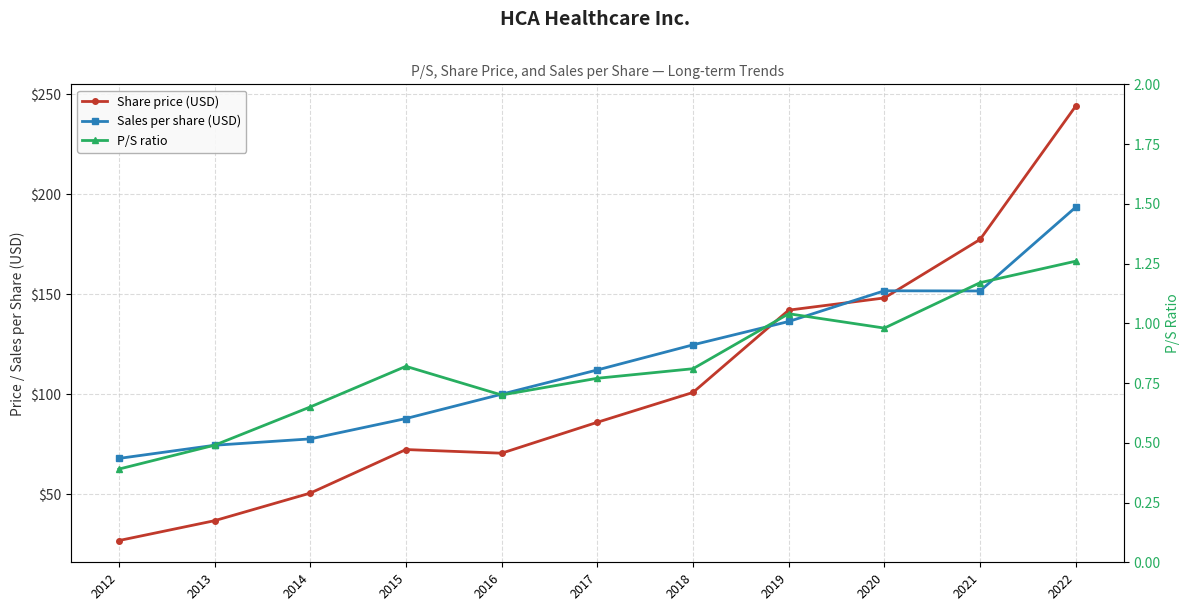

True or false: Sales per share (USD) and P/S ratio cross at least once.

False